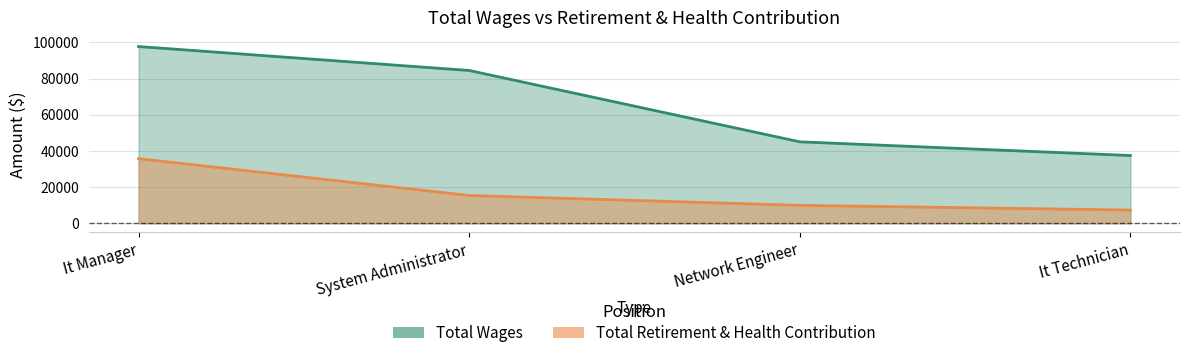

The Total Wages series shows 31783 at It Manager. True or false?

False